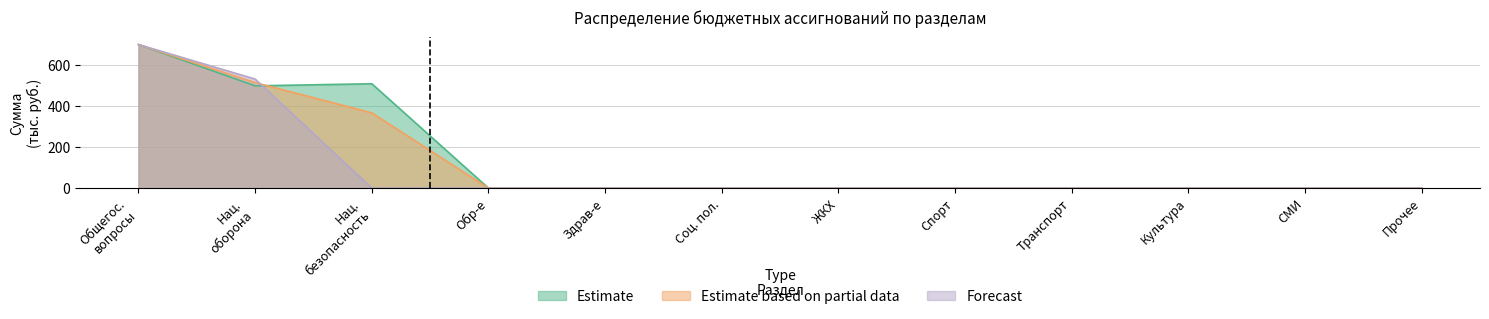

At which label is Forecast closest to 350?

Нац. оборона